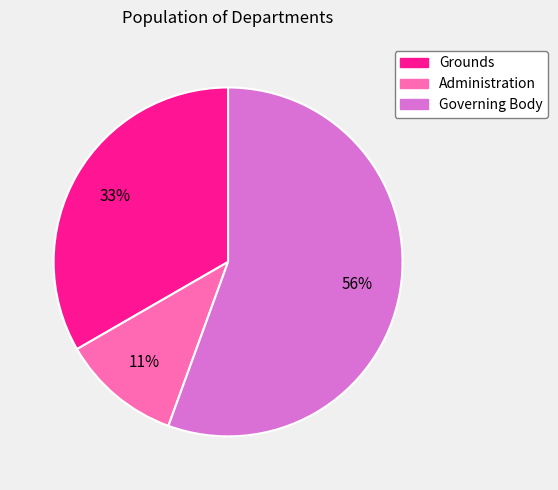

To the nearest percent, what percentage of the pie is Grounds?

33%